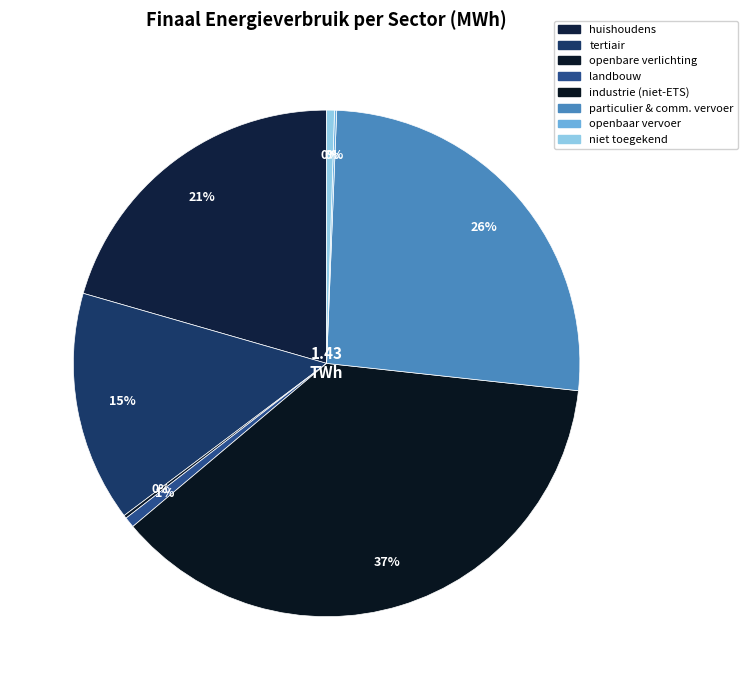

To the nearest percent, what is the difference between the largest and smallest slice percentages?

37%